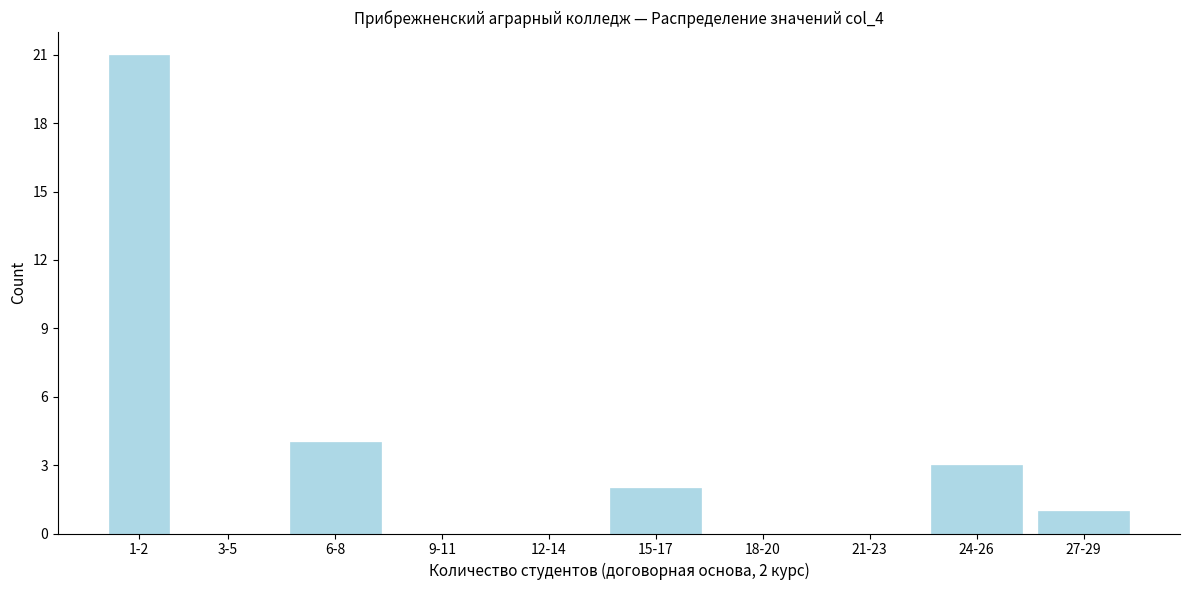

Reading left to right, what are all the values shown in this chart?

1-2=21	3-5=0	6-8=4	9-11=0	12-14=0	15-17=2	18-20=0	21-23=0	24-26=3	27-29=1